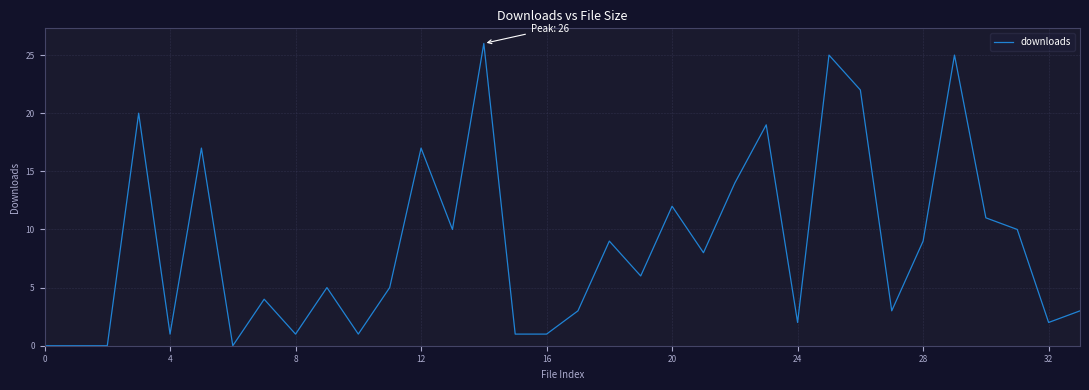

What is the difference between the maximum and minimum values?

26